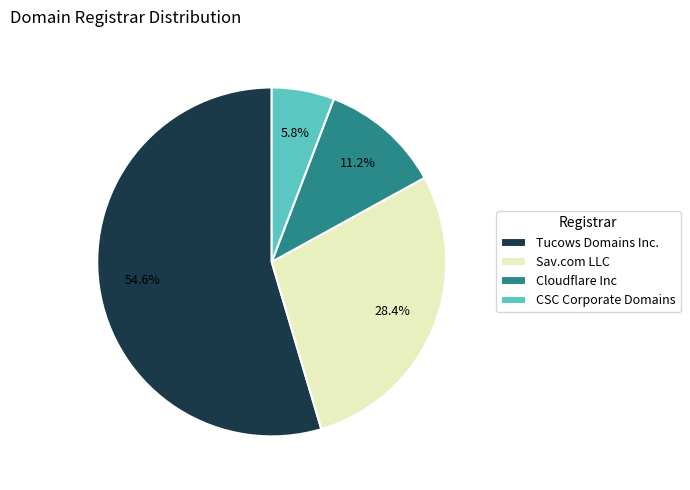

What percentage is the CSC Corporate Domains slice, to the nearest percent?

6%